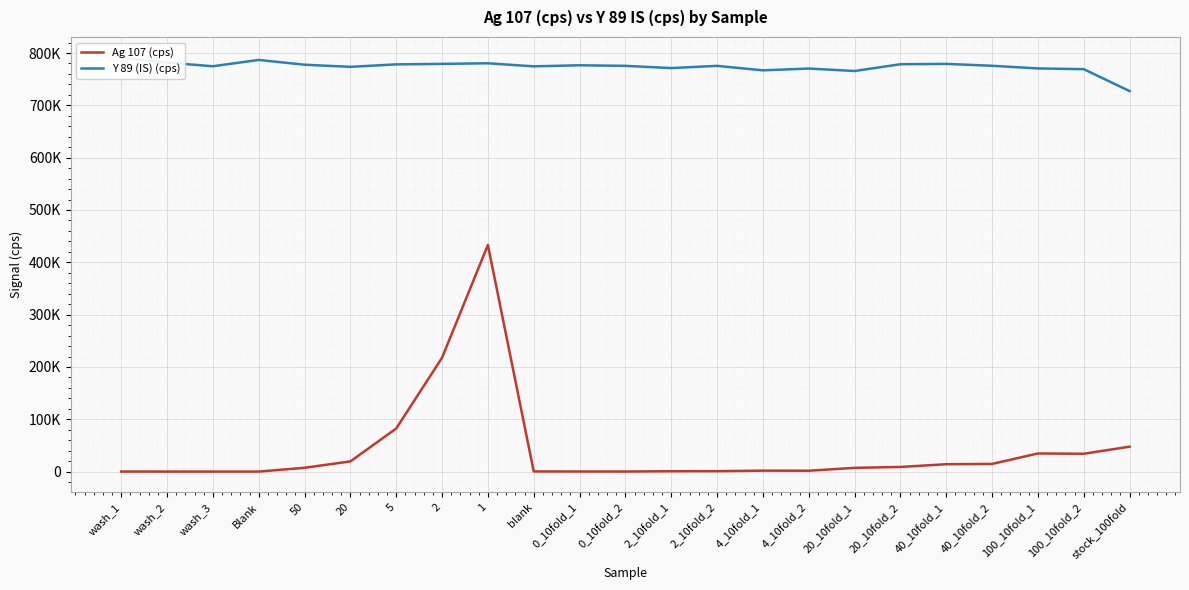

What value does the Ag 107 (cps) series have at 4_10fold_1?

1847.3